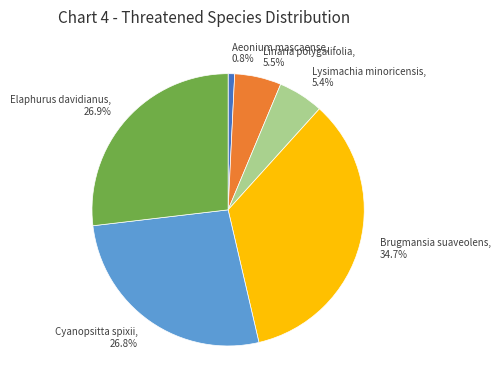

True or false: Aeonium mascaense accounts for 12% of the total.

False